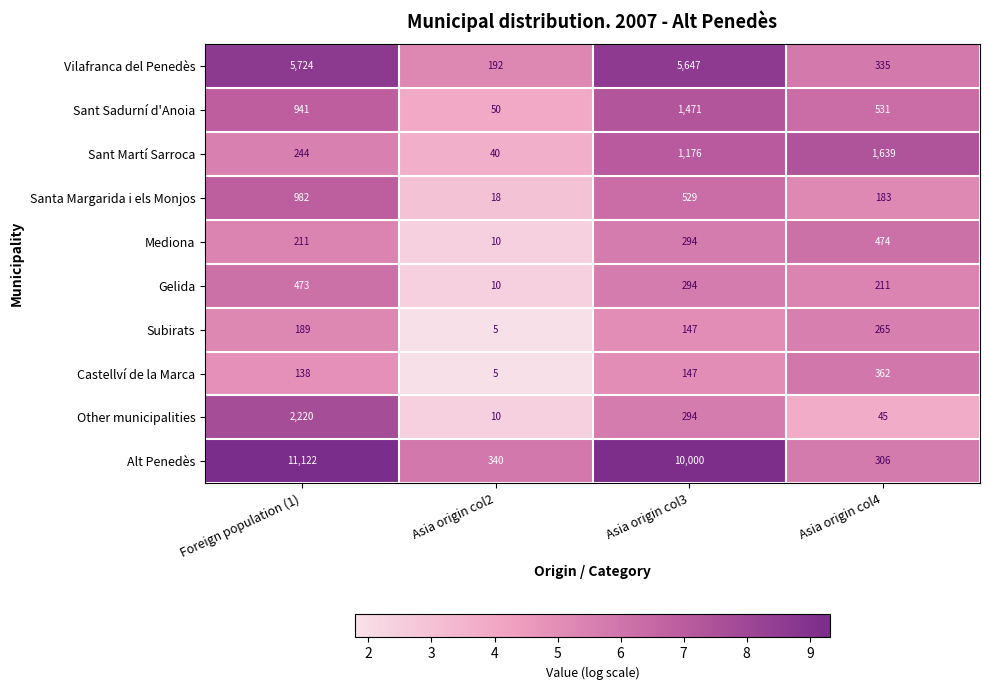

Count the number of data series in this chart.

10